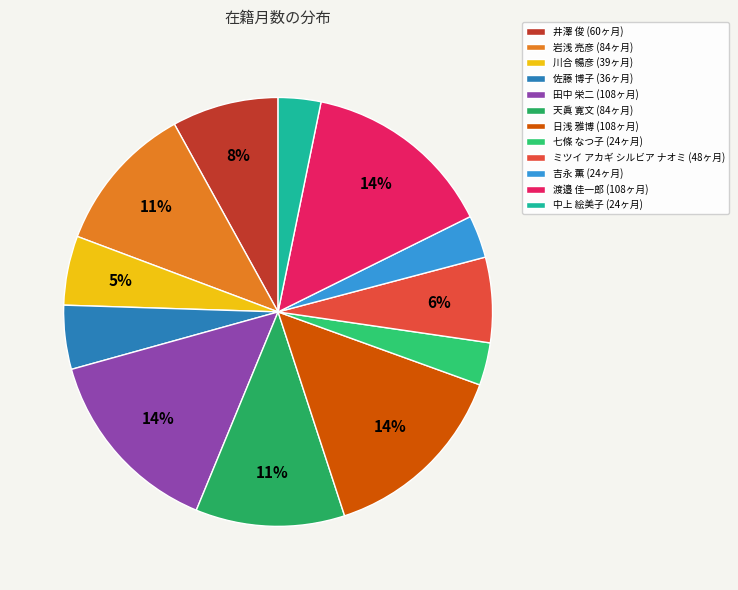

How many segments does this pie chart have?

12